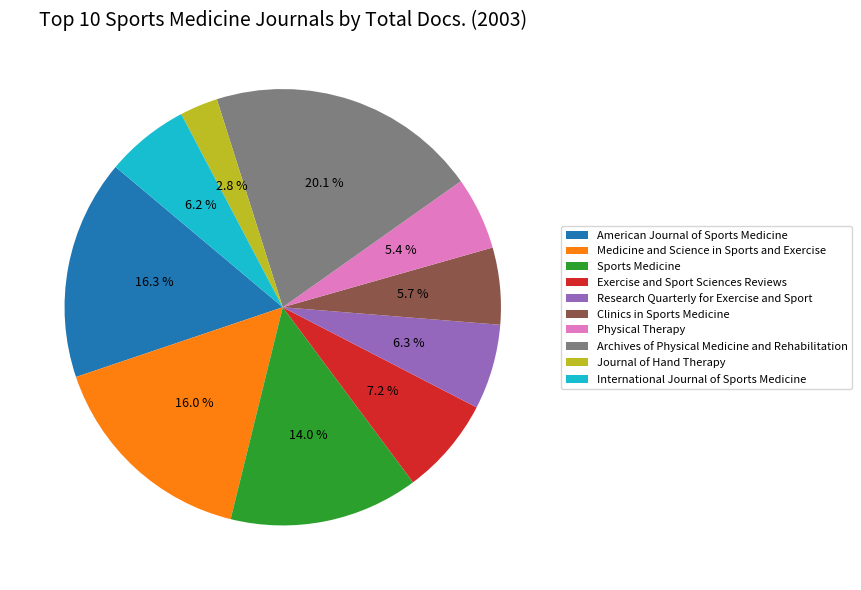

The American Journal of Sports Medicine slice represents 16% of the pie. True or false?

True